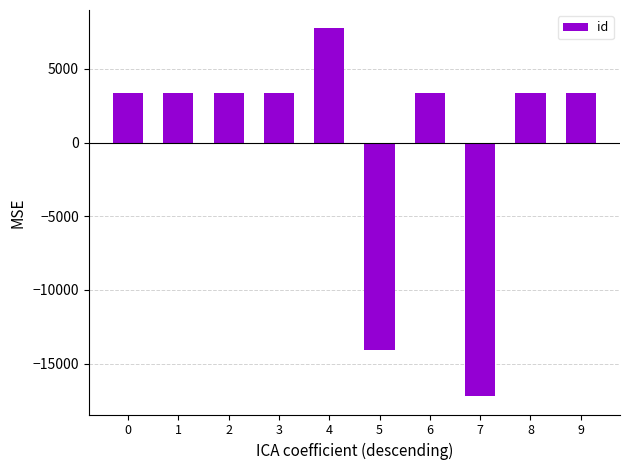

What is the difference between the second highest and second lowest values?

17432.0